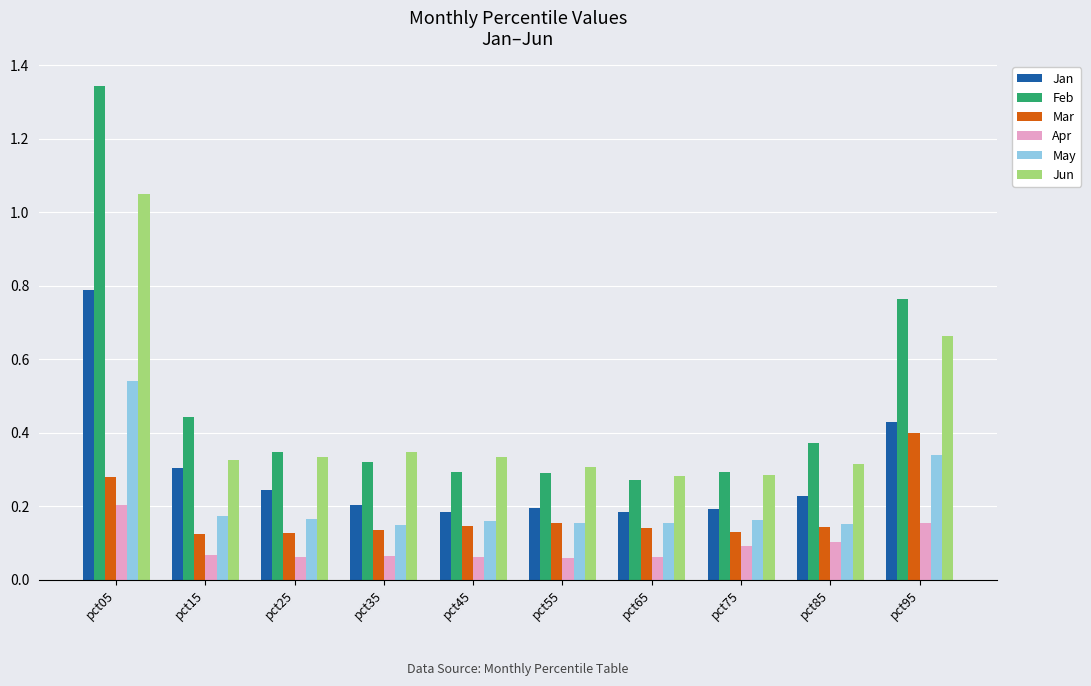

Which series has the widest spread of values?

Feb